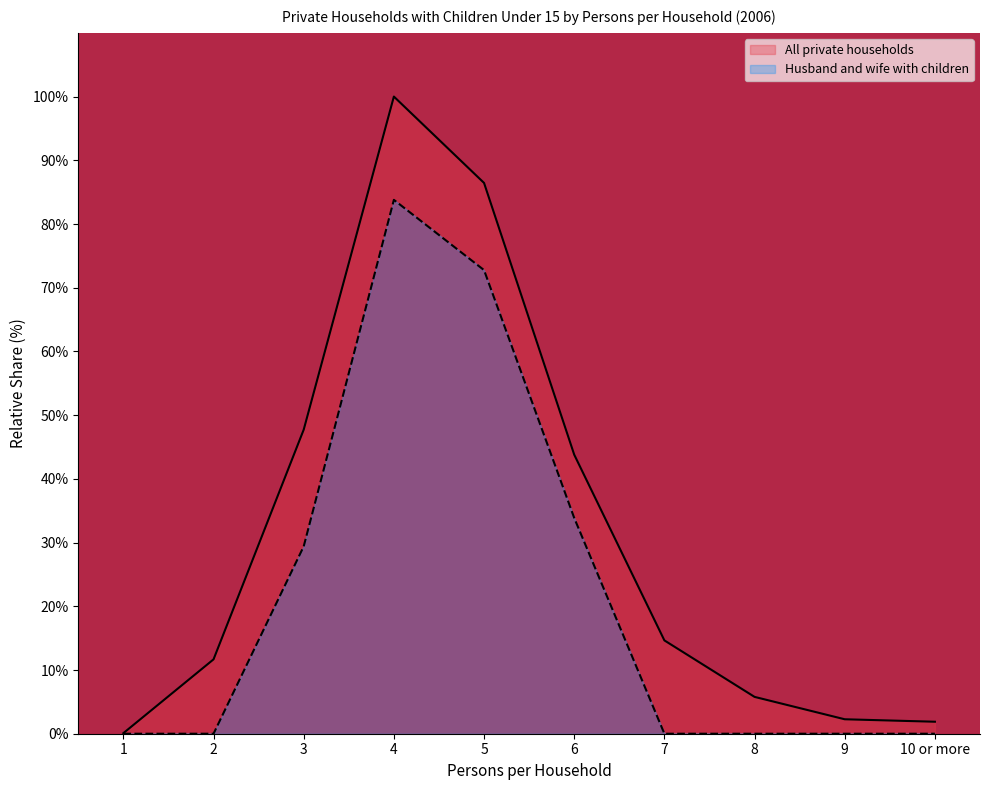

Where is the first local maximum for Husband and wife with children?

4